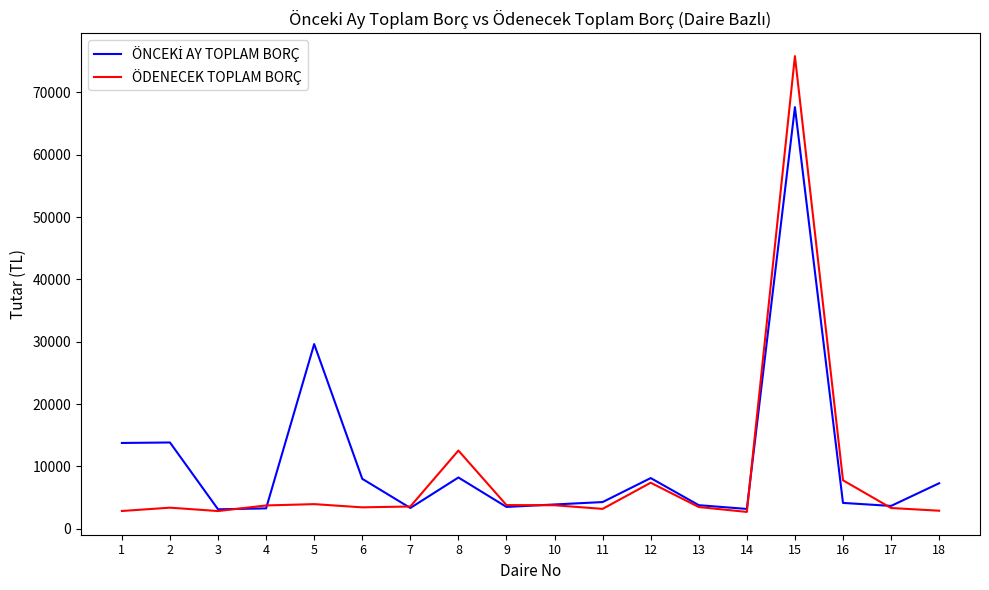

What is the maximum value shown in the chart?

75824.5